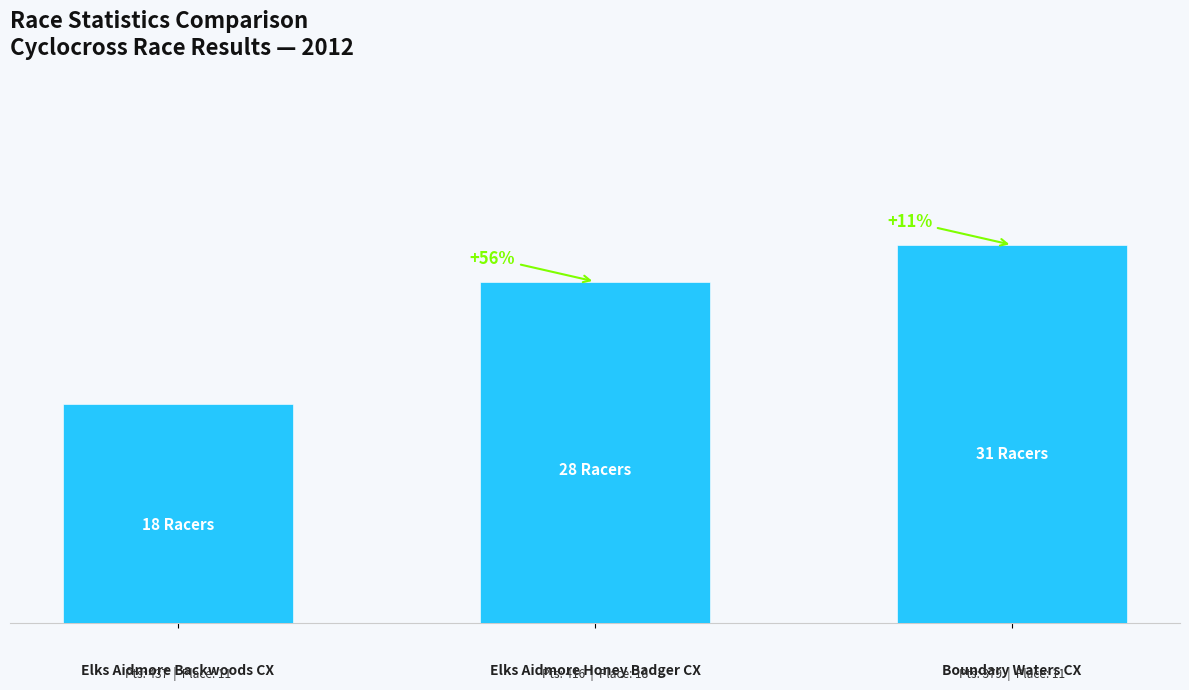

Are the bars grouped side by side (vs. stacked)?

No